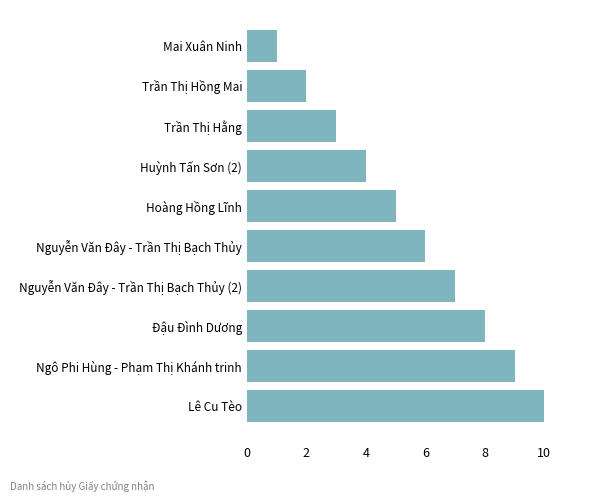

Rank the categories by value from lowest to highest.

Mai Xuân Ninh, Trần Thị Hồng Mai, Trần Thị Hằng, Huỳnh Tấn Sơn (2), Hoàng Hồng Lĩnh, Nguyễn Văn Đây - Trần Thị Bạch Thủy, Nguyễn Văn Đây - Trần Thị Bạch Thủy (2), Đậu Đình Dương, Ngô Phi Hùng - Phạm Thị Khánh trinh, Lê Cu Tèo